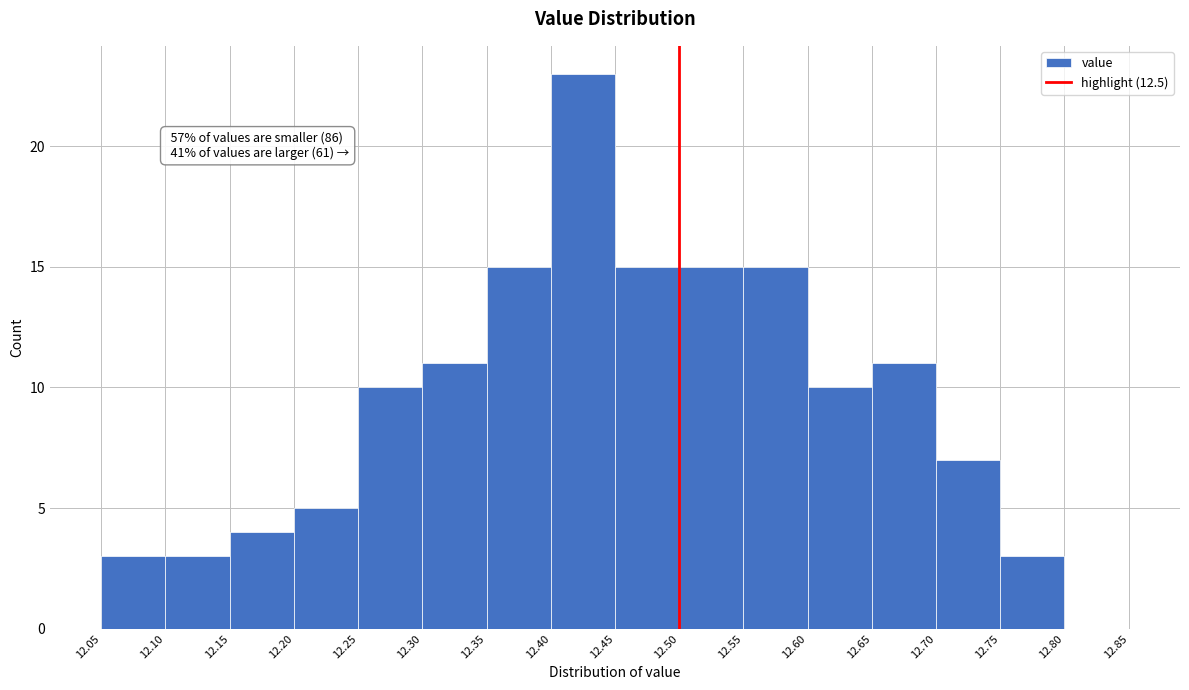

Over which range of the x-axis is the bar tallest?

12.40 to 12.45